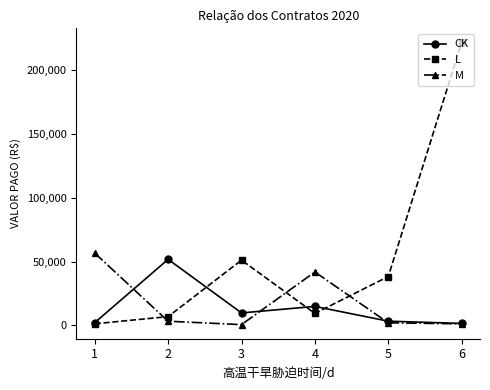

Is the value of CK at 2 greater than the value of L at 6?

No